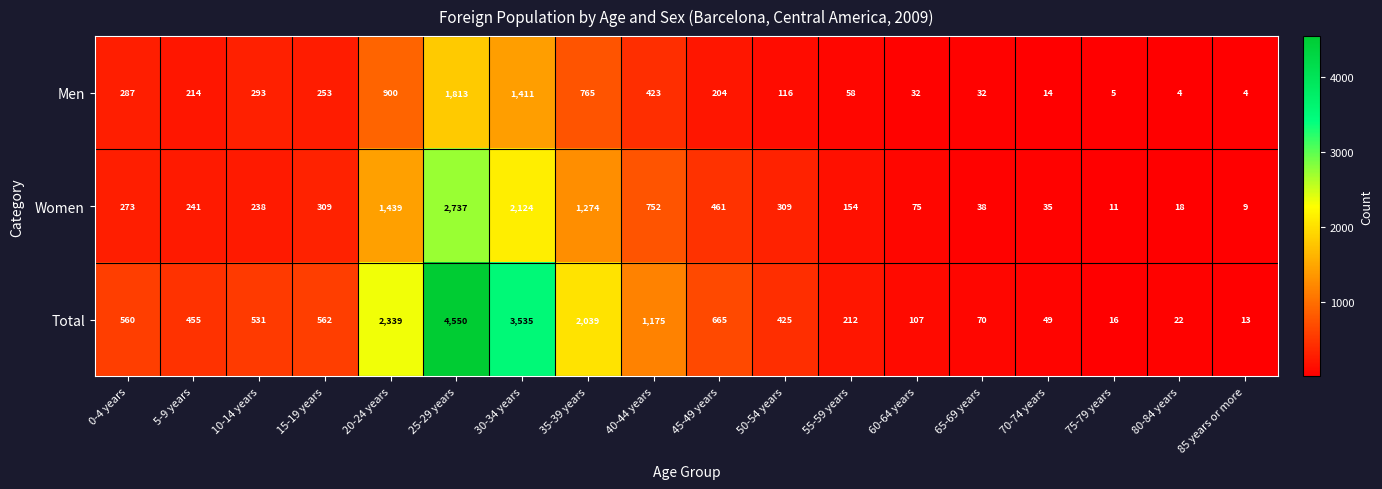

What is the difference between the maximum and minimum values in the Men series?

1809